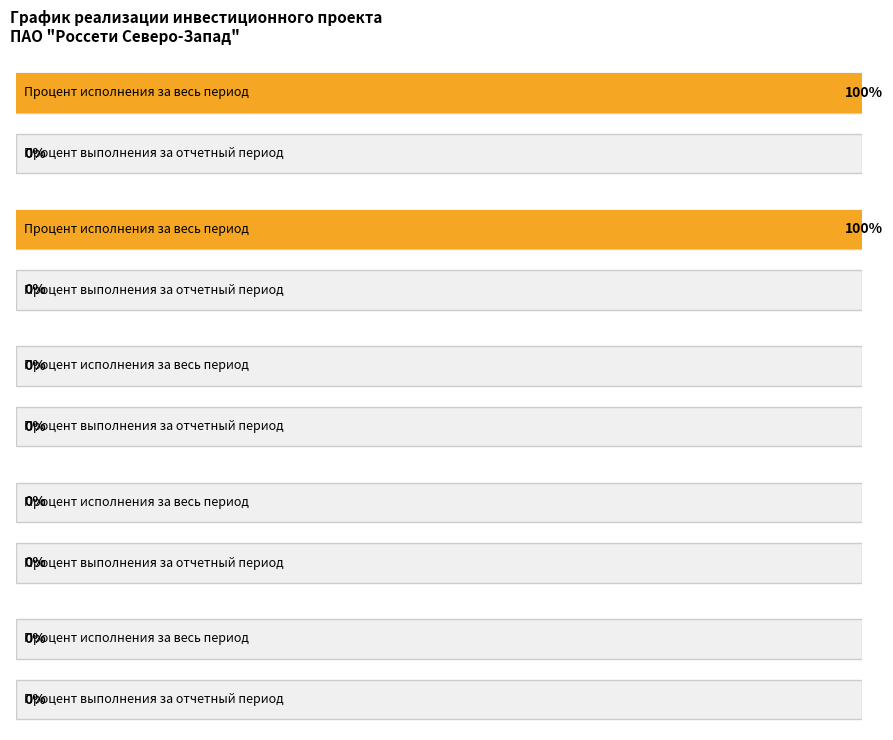

At how many categories does at least one series exceed 19?

2